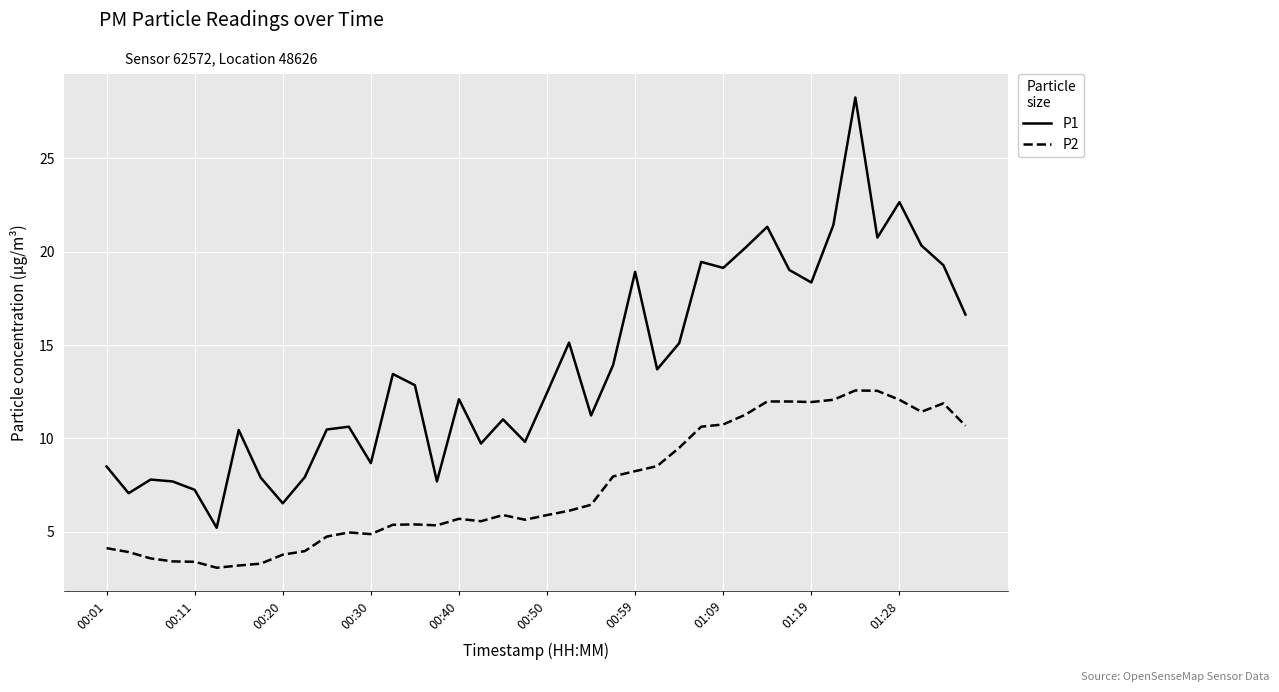

What is the difference between the maximum and minimum values in the P2 series?

9.5